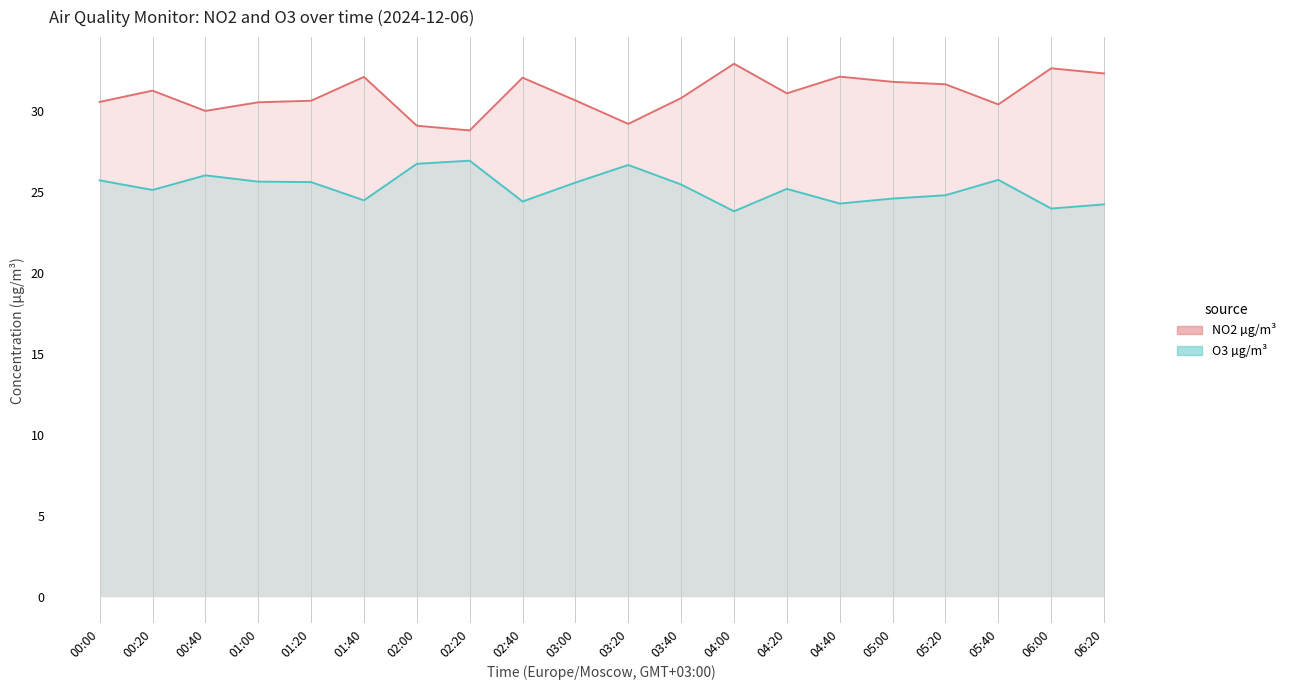

True or false: O3 µg/m³ has a value of 36.3 at 02:20.

False